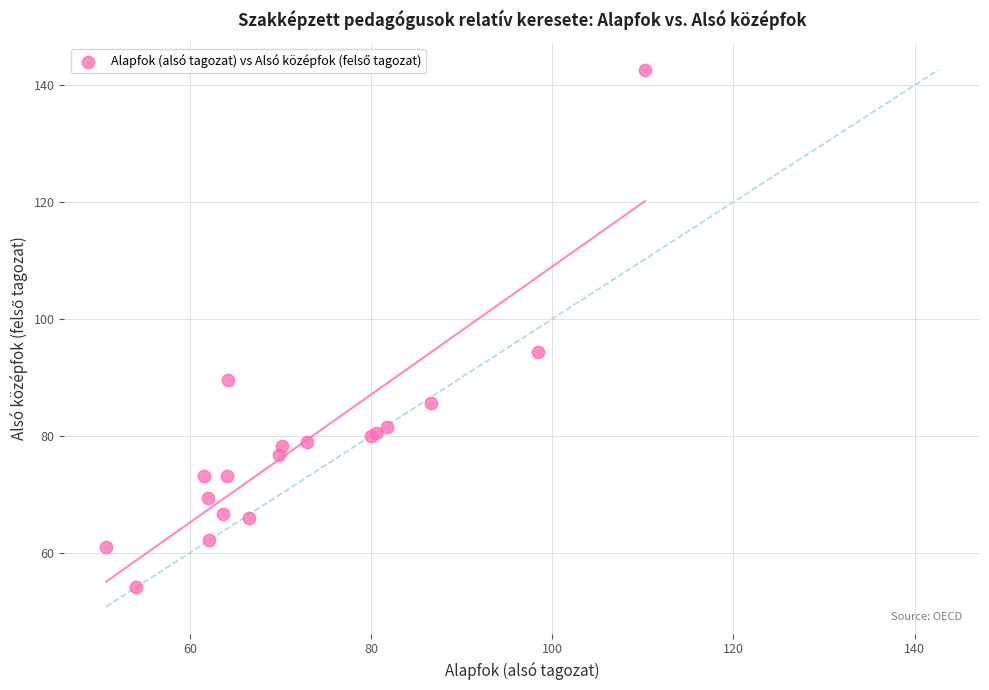

What Y value in the scatter plot is closest to 98?

94.4